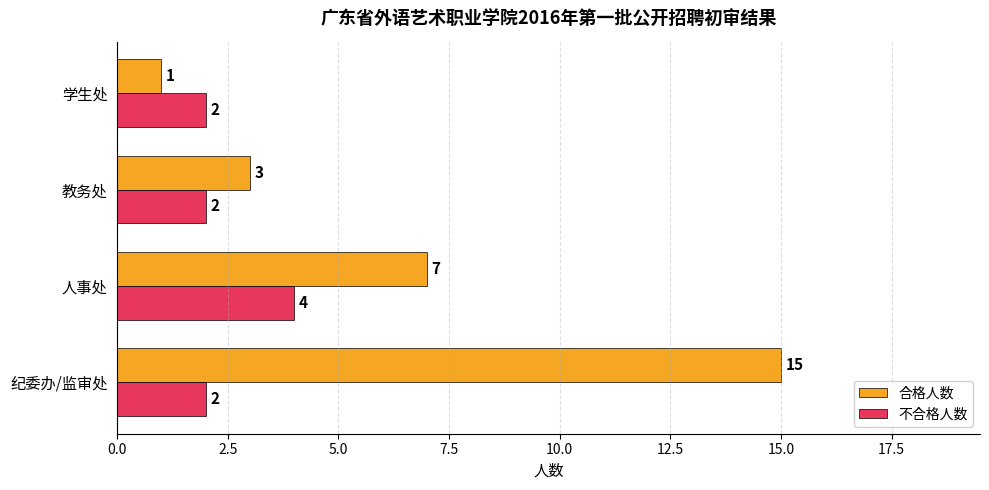

True or false: 合格人数 has a value of 3 at 教务处.

True